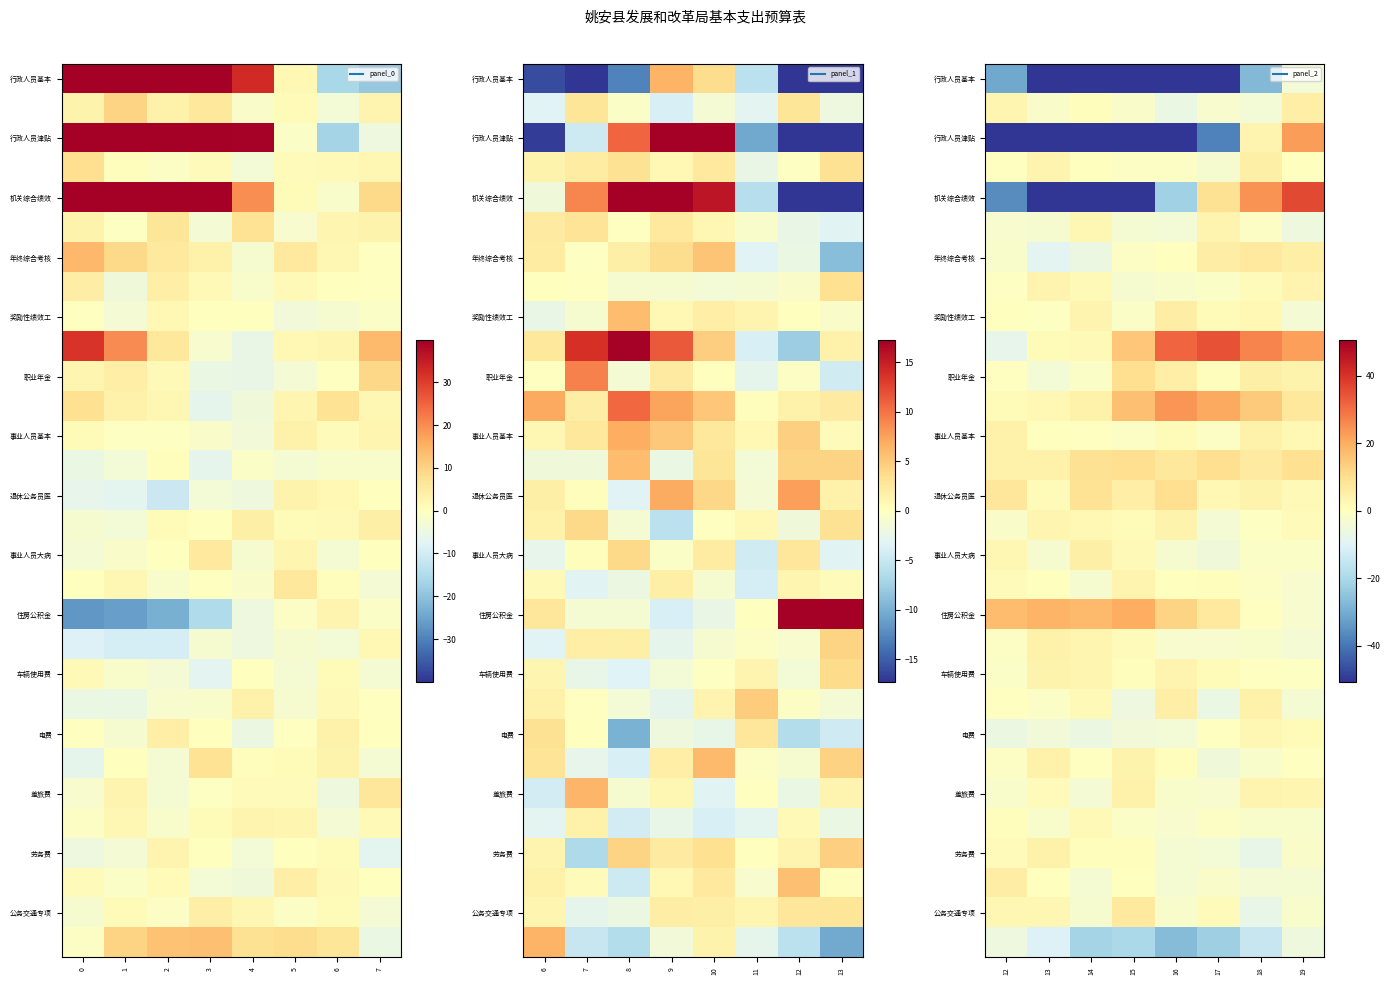

What is the smallest value displayed?

-115.0